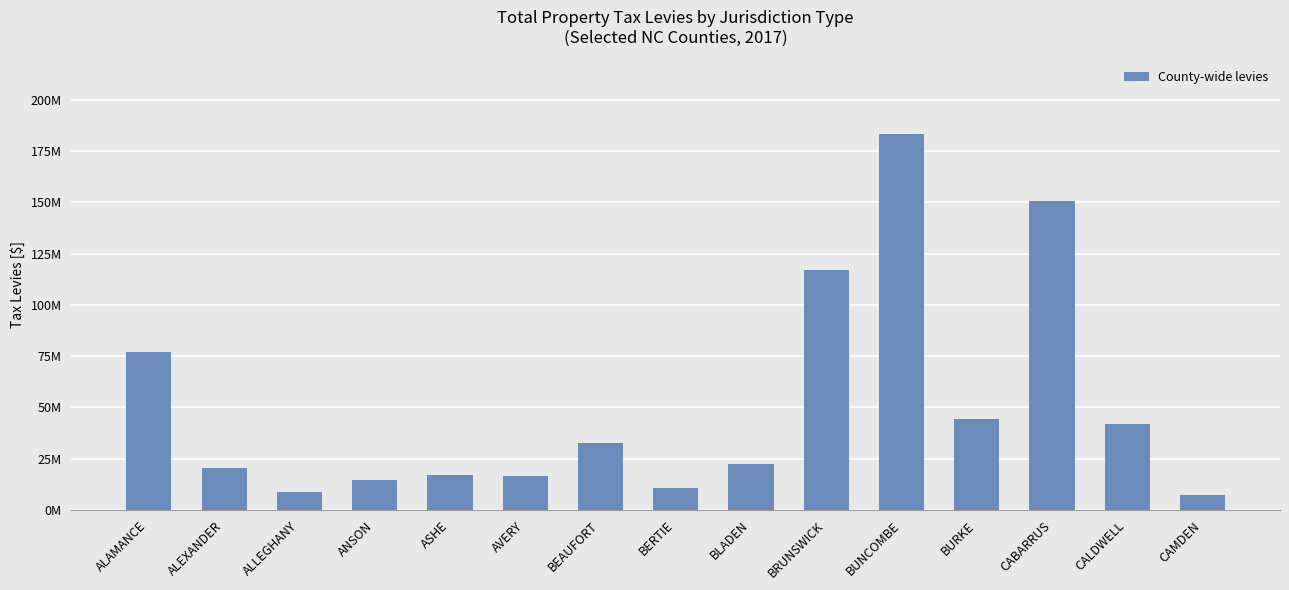

What is the greatest value displayed?

183183106